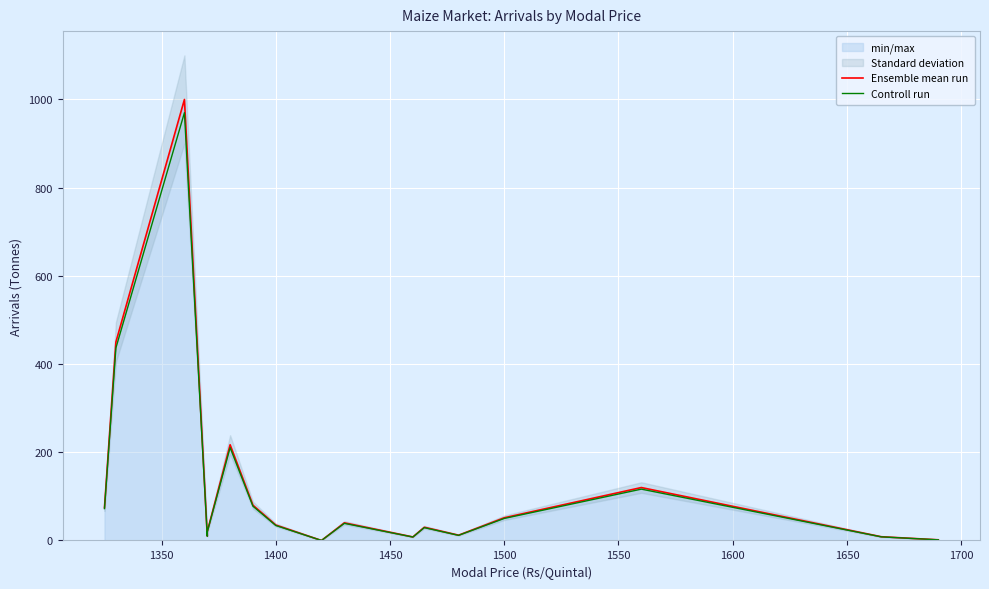

Is this an area chart (filled region under the line)?

No